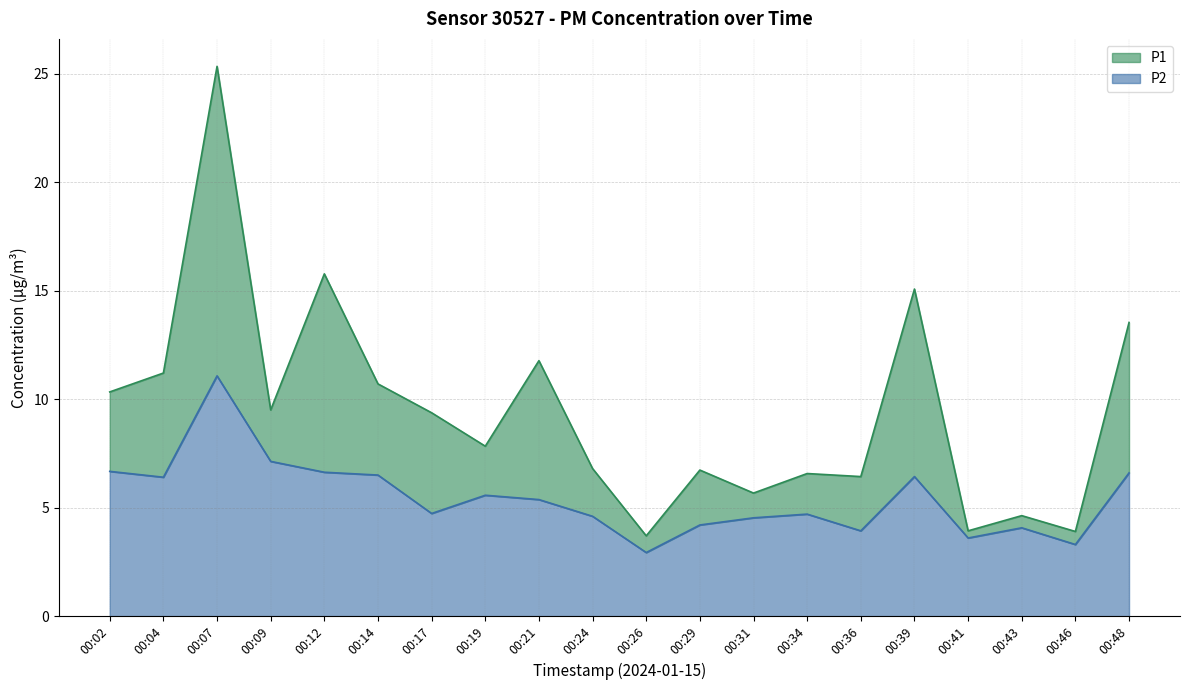

What is the difference between the highest and lowest values at 00:07?

14.3